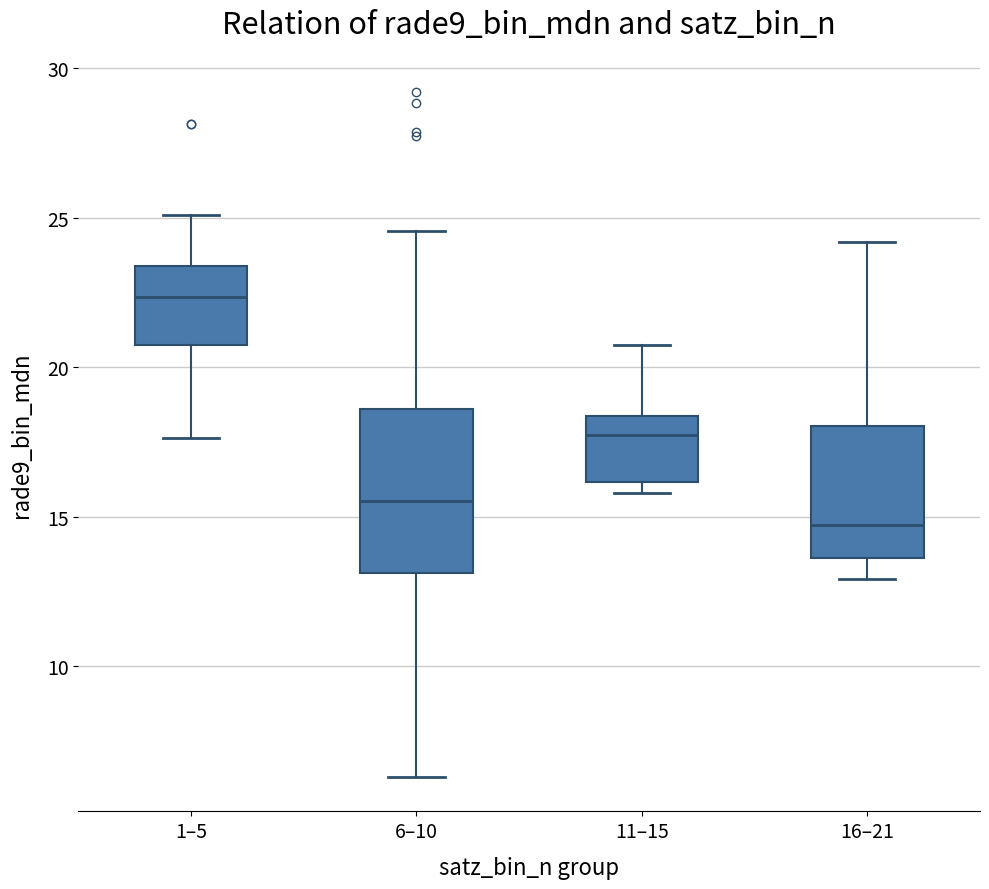

Which box's median line is the highest?

1–5